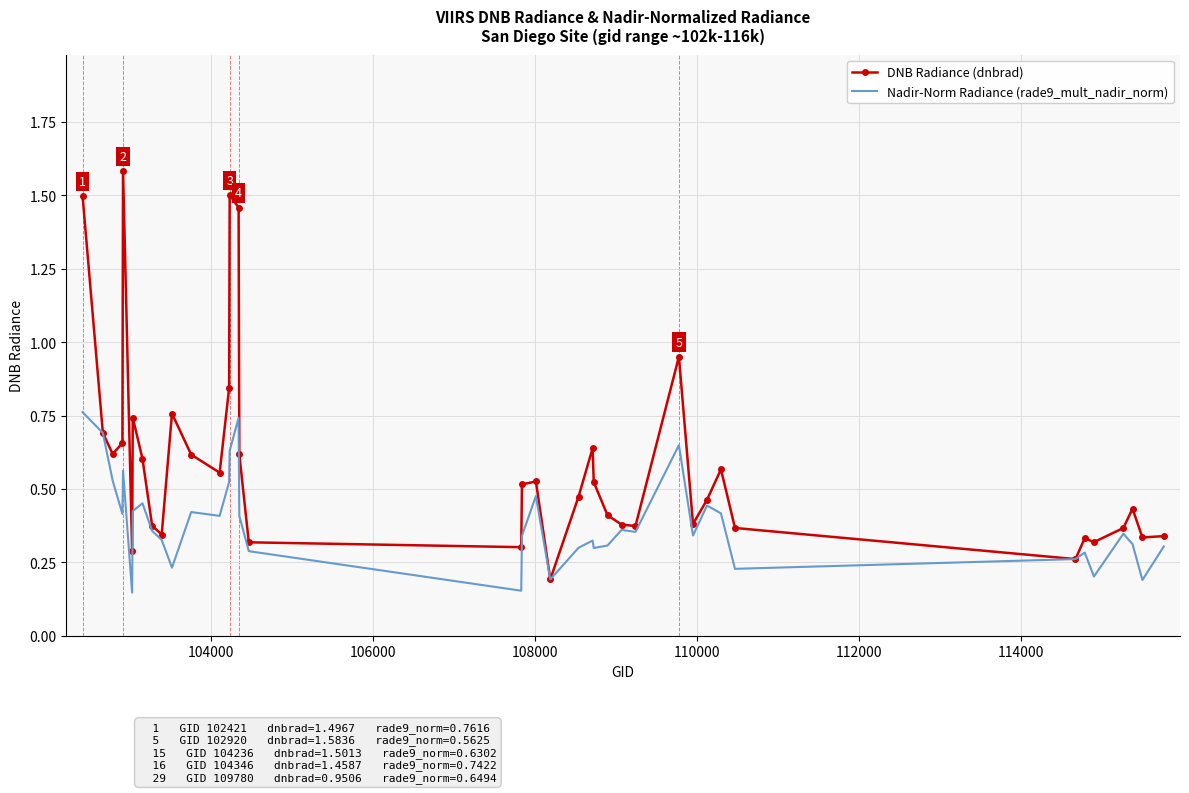

What is the sum of all DNB Radiance (dnbrad) values?

23.5